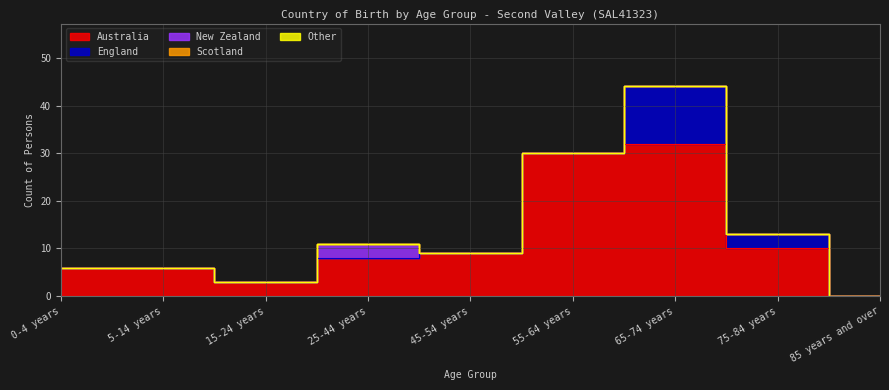

What is the total value across all series at 0-4 years?

6